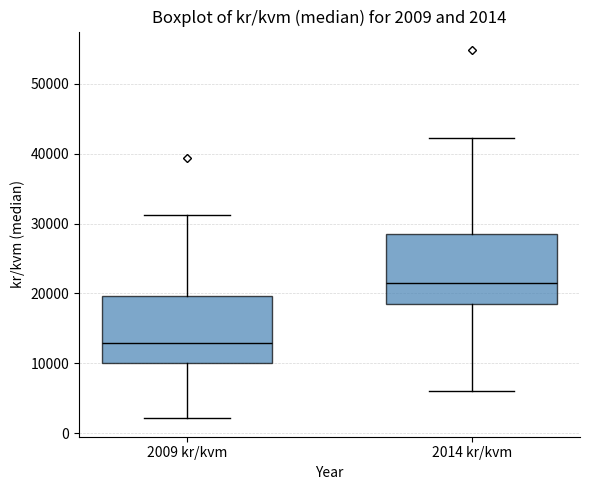

Which box has the highest median line?

2014 kr/kvm